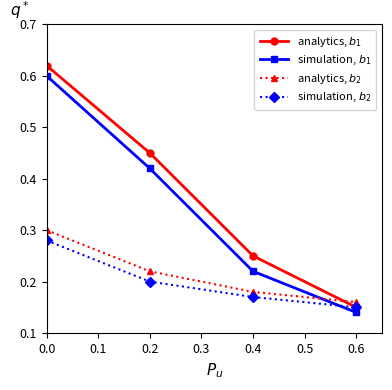

At how many categories does at least one series exceed 0?

4